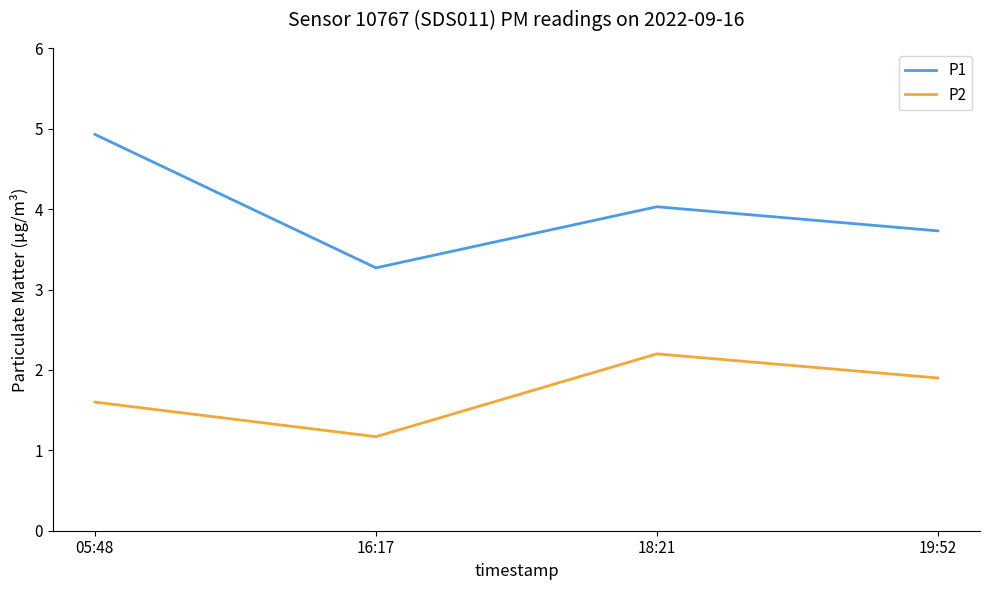

Count the number of data series in this chart.

2